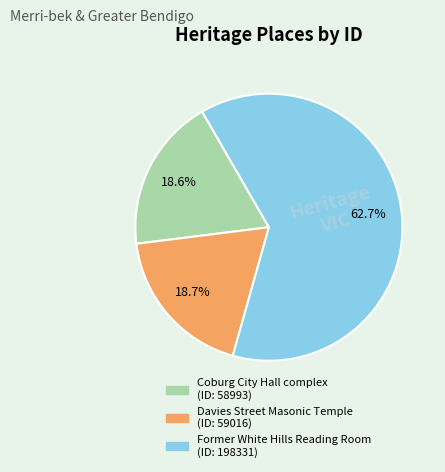

What percentage is NOT represented by Former White Hills Reading Room?

37.3%